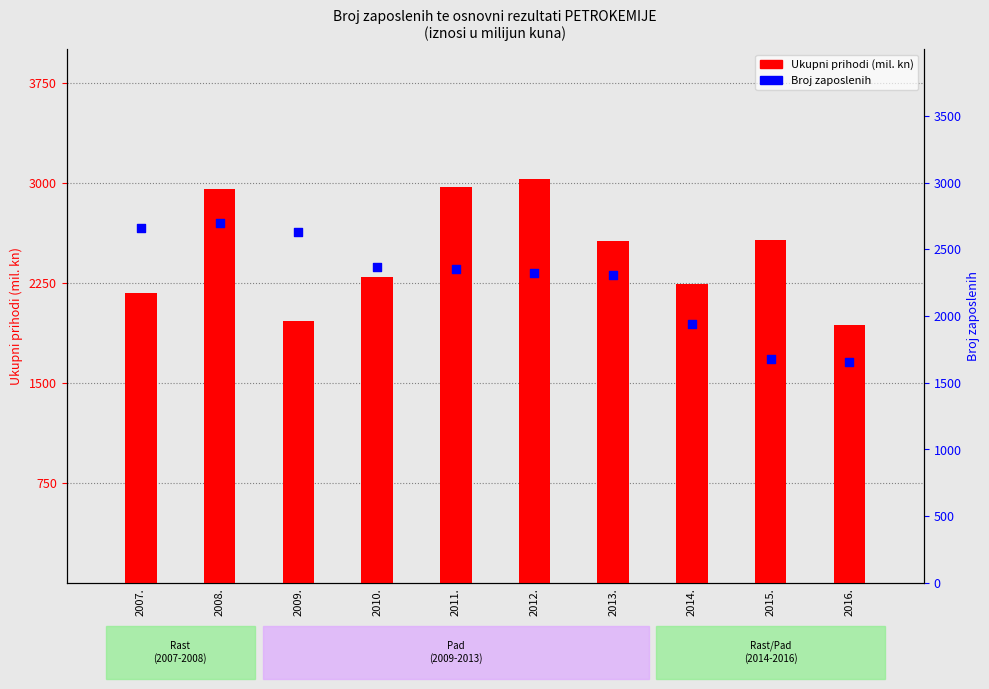

Which series reaches the maximum Y coordinate?

Ukupni prihodi